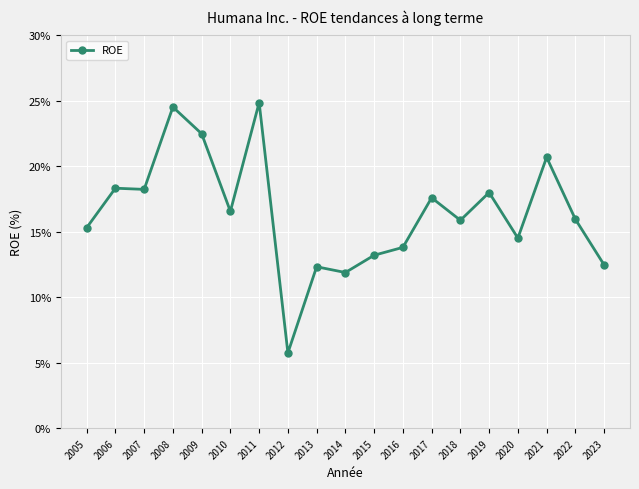

At which label does the data first exceed 15?

2005